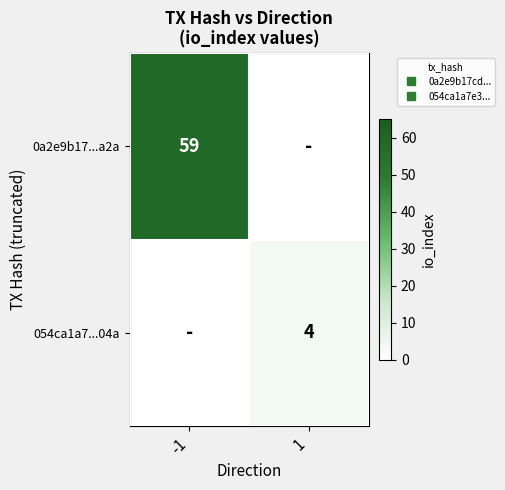

Count the number of data series in this chart.

2